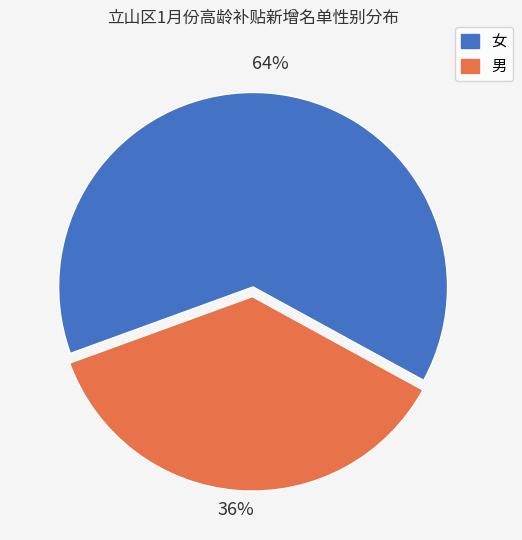

To the nearest percent, what is the average slice percentage?

50%